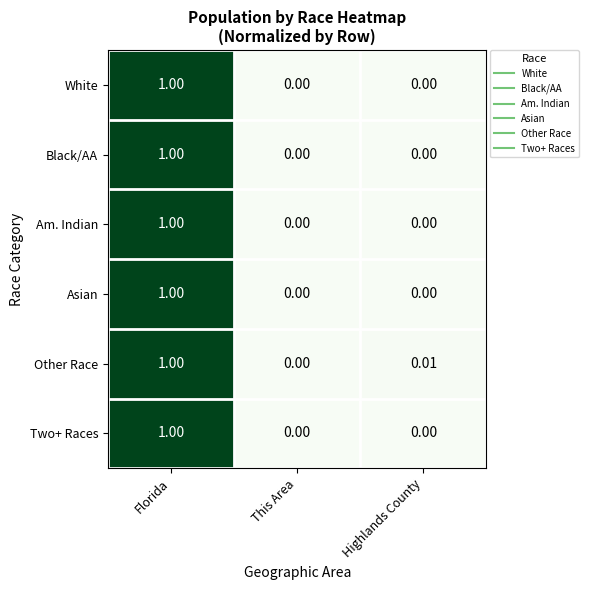

At which category does the chart reach its peak across all series?

Florida